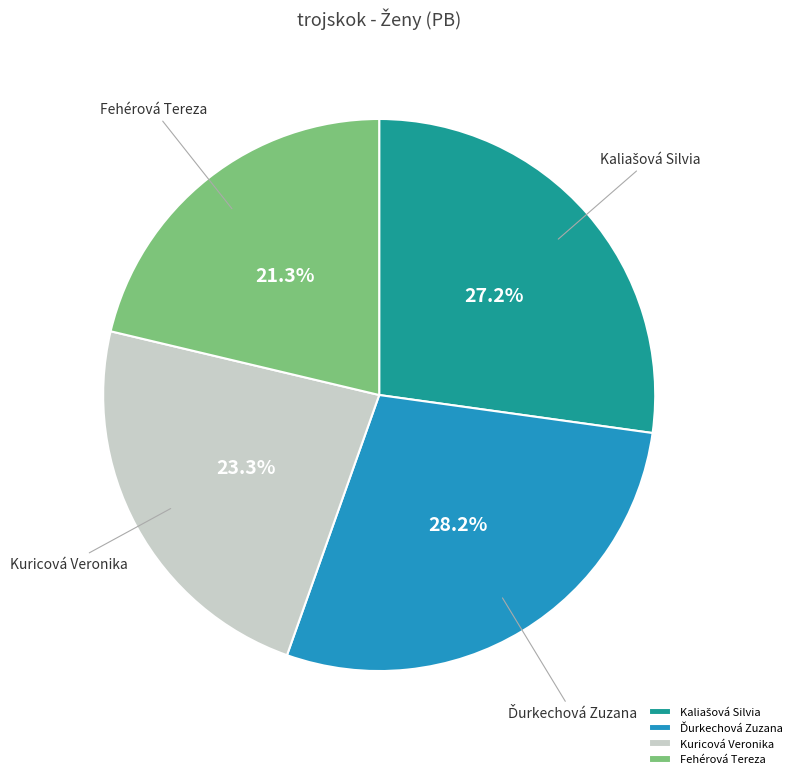

What is the ratio of the value at Kuricová Veronika to the value at Fehérová Tereza?

1.1